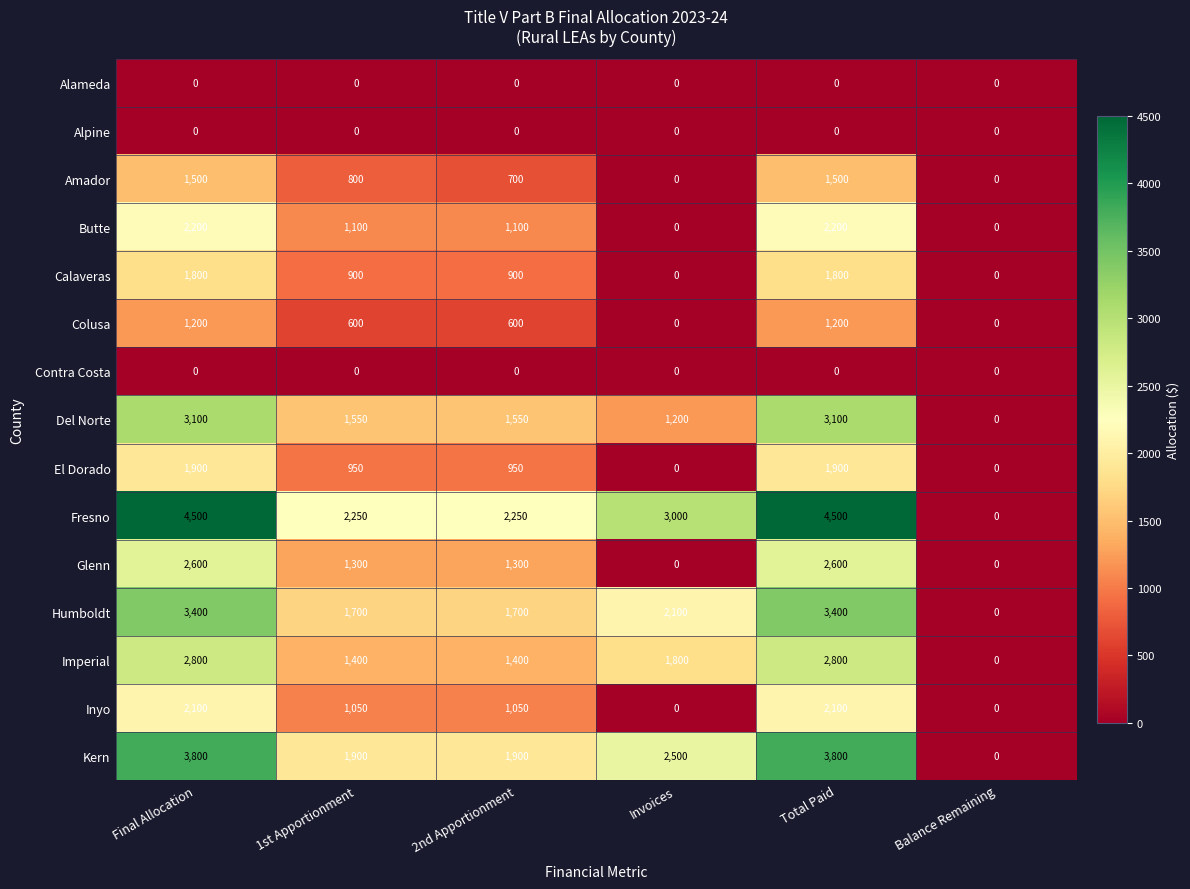

Count the number of categories in the chart.

6